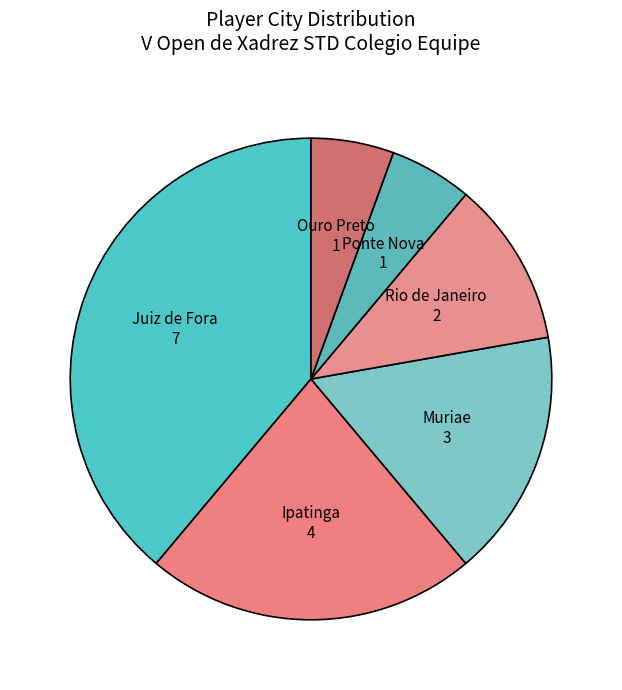

Which slice is the largest?

Juiz de Fora